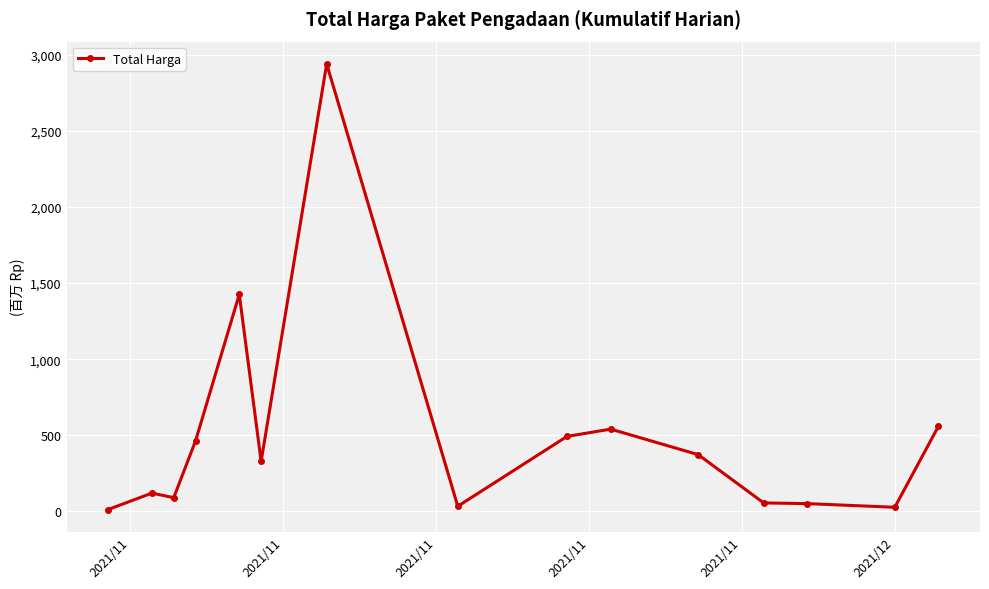

What is the sum of all values?

7518.5